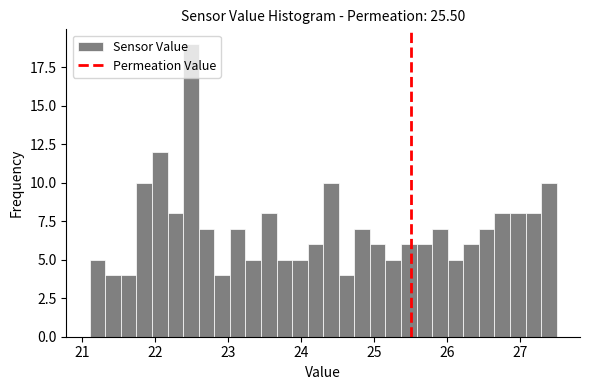

Around what value on the x-axis is the tallest bar? Give the approximate position of its centre, as read against the axis.

22.5